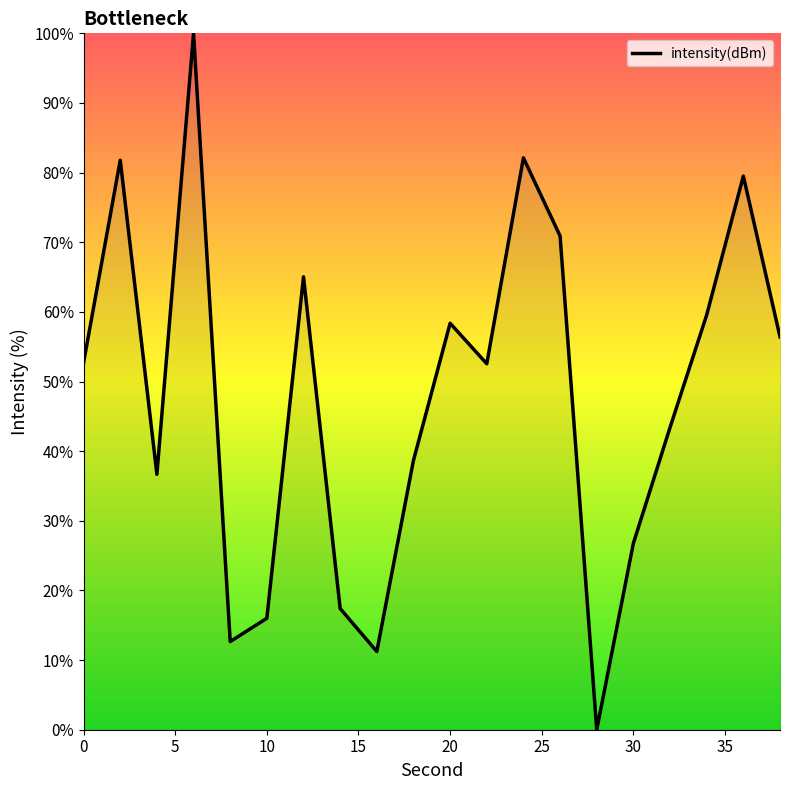

What is the difference between the maximum and minimum values?

100.0